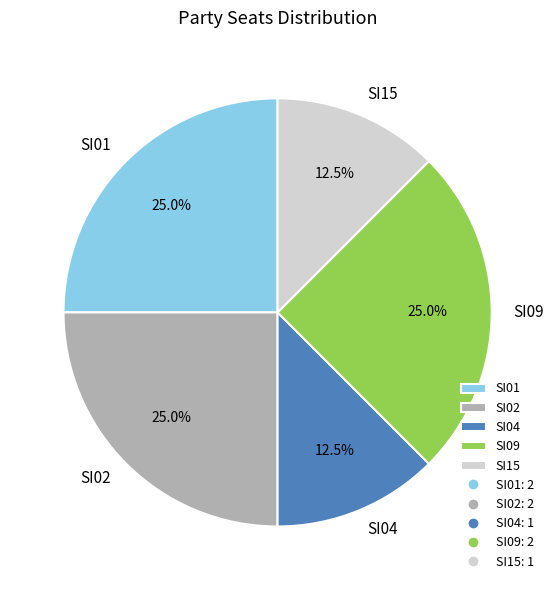

How many slices are in this pie chart?

5